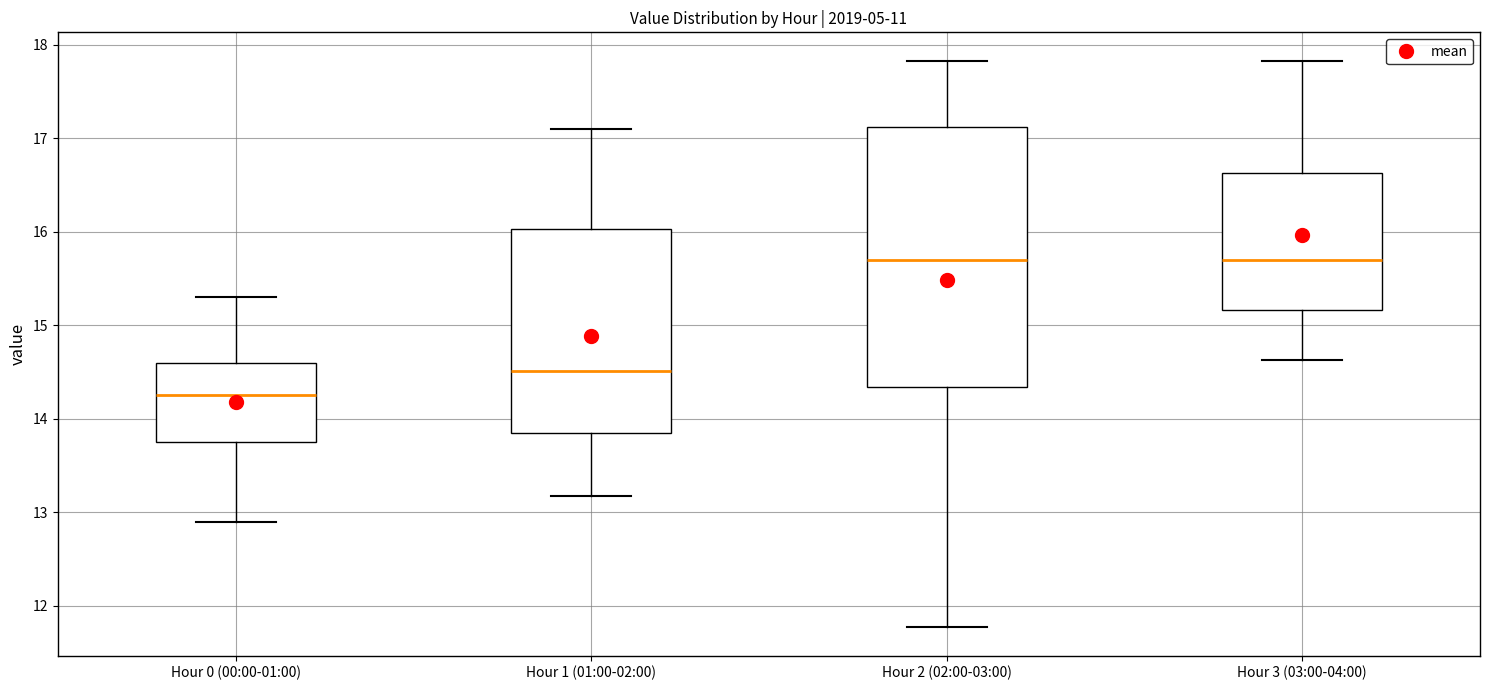

Where does the median line of the box for Hour 0 (00:00-01:00) sit on the y-axis? The values are not printed on the chart, so give them approximately, as read against the axis.

14.3